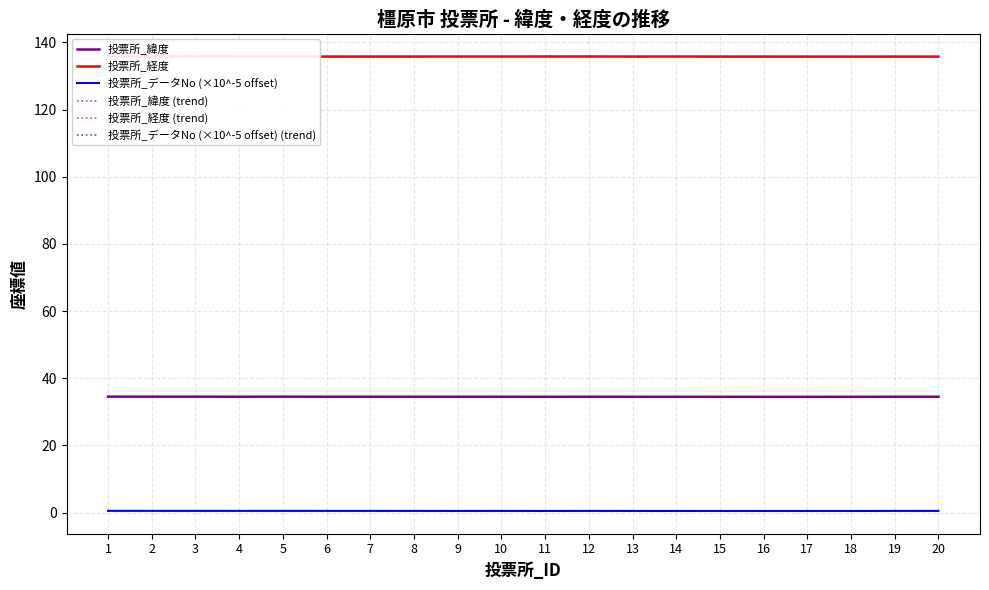

What is the value of the 投票所_経度 point at the 16th from the left?

135.8